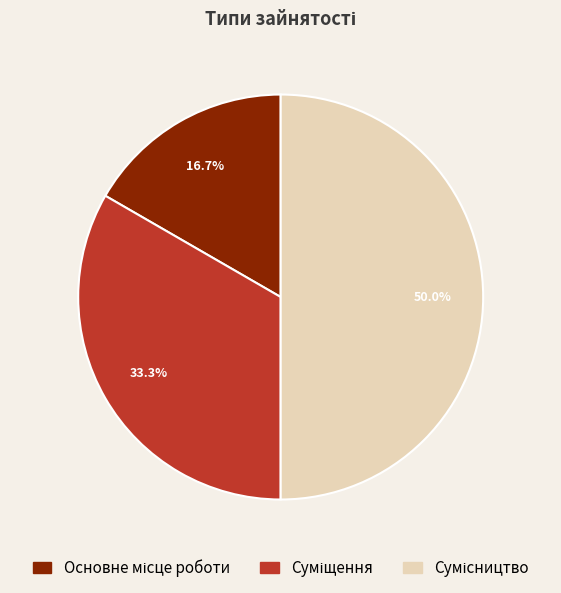

Count the number of slices in the pie.

3